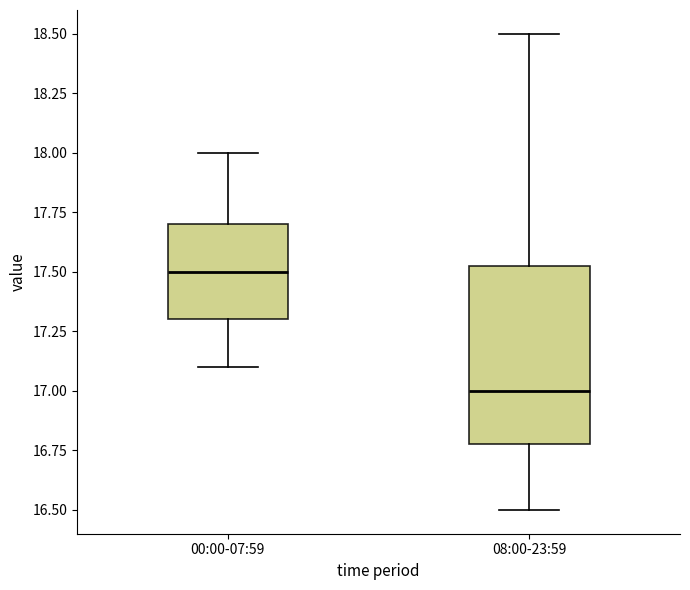

Which box's median line is the highest?

00:00-07:59